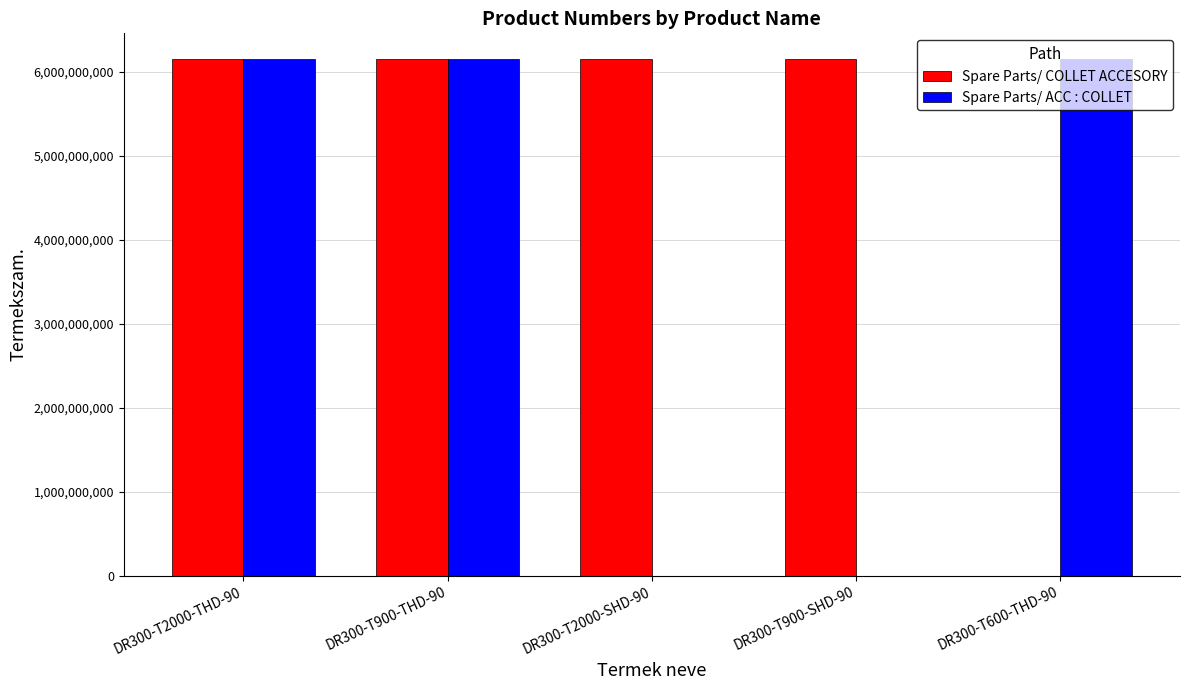

What is the maximum value shown in the chart?

6151761160